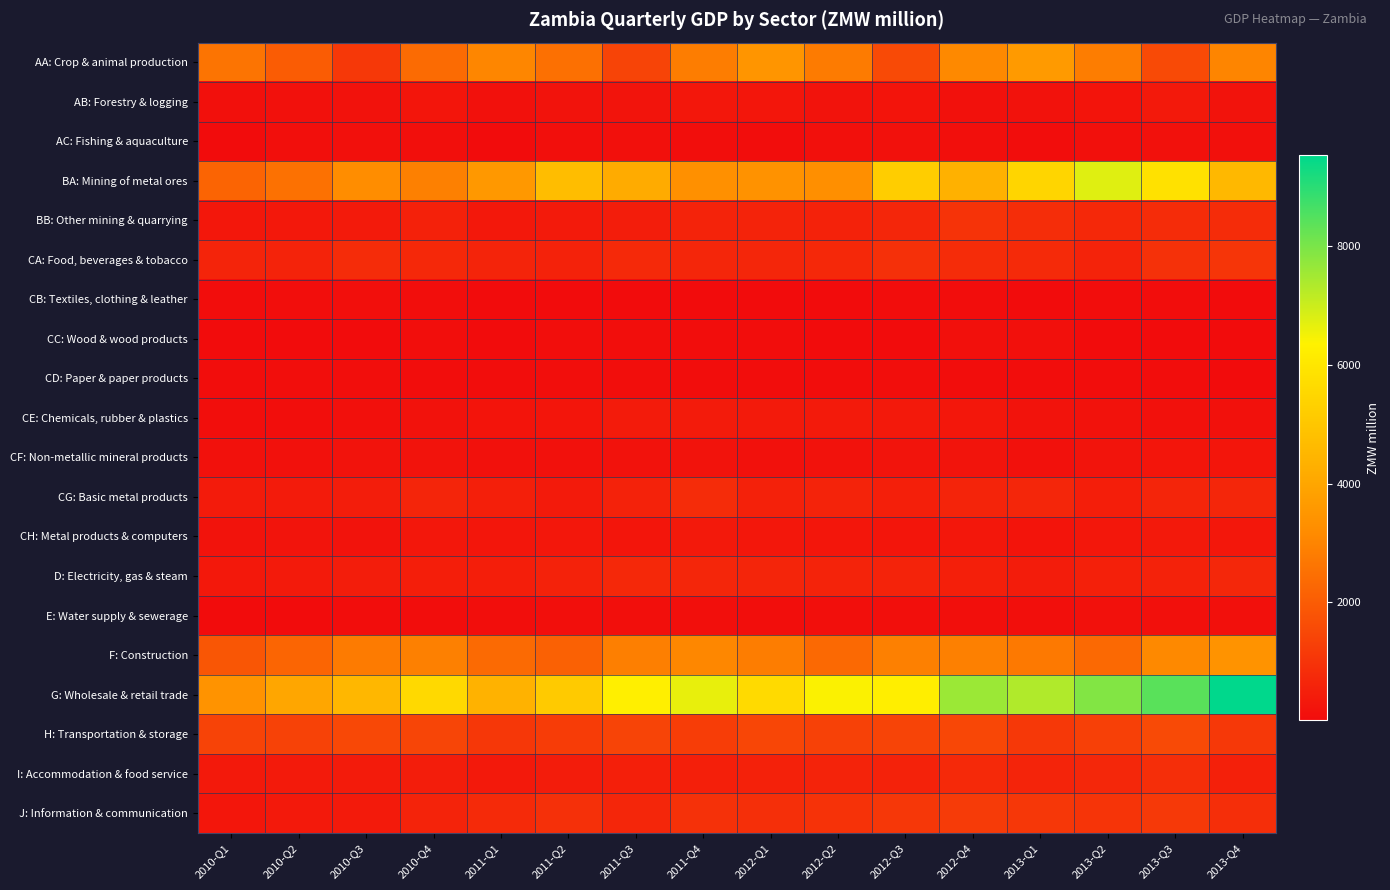

Reading left to right, extract all data points from this chart.

AA: Crop & animal production: 2010-Q1=2597.6	2010-Q2=1987.9	2010-Q3=1128.4	2010-Q4=2359.7	2011-Q1=3063.1	2011-Q2=2492.2	2011-Q3=1399.4	2011-Q4=2829.7	2012-Q1=3487.7	2012-Q2=2779.4	2012-Q3=1554.0	2012-Q4=3122.3	2013-Q1=3635.3	2013-Q2=2830.8	2013-Q3=1561.8	2013-Q4=3019.9
AB: Forestry & logging: 2010-Q1=117.8	2010-Q2=153.4	2010-Q3=181.3	2010-Q4=253.1	2011-Q1=140.1	2011-Q2=188.9	2011-Q3=221.2	2011-Q4=291.8	2012-Q1=277.3	2012-Q2=200.0	2012-Q3=240.6	2012-Q4=169.4	2013-Q1=187.2	2013-Q2=232.0	2013-Q3=347.7	2013-Q4=203.1
AC: Fishing & aquaculture: 2010-Q1=35.8	2010-Q2=110.2	2010-Q3=130.7	2010-Q4=102.8	2011-Q1=37.6	2011-Q2=113.5	2011-Q3=128.7	2011-Q4=95.3	2012-Q1=44.2	2012-Q2=120.5	2012-Q3=136.2	2012-Q4=105.0	2013-Q1=40.7	2013-Q2=123.0	2013-Q3=148.8	2013-Q4=118.8
BA: Mining of metal ores: 2010-Q1=2198.9	2010-Q2=2541.2	2010-Q3=3236.3	2010-Q4=2883.3	2011-Q1=3577.1	2011-Q2=4706.6	2011-Q3=4164.8	2011-Q4=3334.8	2012-Q1=3378.9	2012-Q2=3268.4	2012-Q3=5226.3	2012-Q4=4327.5	2013-Q1=5463.0	2013-Q2=6740.4	2013-Q3=5844.9	2013-Q4=4584.4
BB: Other mining & quarrying: 2010-Q1=316.7	2010-Q2=318.2	2010-Q3=375.2	2010-Q4=558.9	2011-Q1=330.2	2011-Q2=384.1	2011-Q3=439.4	2011-Q4=577.9	2012-Q1=614.1	2012-Q2=570.3	2012-Q3=668.9	2012-Q4=1002.5	2013-Q1=851.5	2013-Q2=717.0	2013-Q3=831.7	2013-Q4=827.7
CA: Food, beverages & tobacco: 2010-Q1=625.1	2010-Q2=613.9	2010-Q3=803.4	2010-Q4=714.6	2011-Q1=619.5	2011-Q2=560.2	2011-Q3=760.8	2011-Q4=678.5	2012-Q1=677.8	2012-Q2=721.4	2012-Q3=921.6	2012-Q4=822.7	2013-Q1=767.4	2013-Q2=604.5	2013-Q3=947.7	2013-Q4=1038.9
CB: Textiles, clothing & leather: 2010-Q1=53.5	2010-Q2=64.3	2010-Q3=105.1	2010-Q4=71.4	2011-Q1=27.7	2011-Q2=31.8	2011-Q3=38.9	2011-Q4=27.8	2012-Q1=22.7	2012-Q2=25.5	2012-Q3=53.7	2012-Q4=48.0	2013-Q1=33.2	2013-Q2=49.7	2013-Q3=50.4	2013-Q4=27.8
CC: Wood & wood products: 2010-Q1=21.1	2010-Q2=25.3	2010-Q3=28.9	2010-Q4=93.9	2011-Q1=31.6	2011-Q2=58.2	2011-Q3=58.8	2011-Q4=45.6	2012-Q1=44.6	2012-Q2=30.8	2012-Q3=27.8	2012-Q4=125.2	2013-Q1=117.1	2013-Q2=38.5	2013-Q3=39.0	2013-Q4=32.6
CD: Paper & paper products: 2010-Q1=48.5	2010-Q2=69.6	2010-Q3=71.5	2010-Q4=55.6	2011-Q1=40.8	2011-Q2=77.4	2011-Q3=74.7	2011-Q4=53.1	2012-Q1=51.7	2012-Q2=54.1	2012-Q3=61.3	2012-Q4=54.9	2013-Q1=43.7	2013-Q2=50.8	2013-Q3=46.1	2013-Q4=39.6
CE: Chemicals, rubber & plastics: 2010-Q1=67.1	2010-Q2=78.2	2010-Q3=125.3	2010-Q4=177.3	2011-Q1=232.2	2011-Q2=255.4	2011-Q3=394.8	2011-Q4=405.7	2012-Q1=377.8	2012-Q2=362.7	2012-Q3=336.5	2012-Q4=294.6	2013-Q1=195.6	2013-Q2=173.3	2013-Q3=157.0	2013-Q4=152.4
CF: Non-metallic mineral products: 2010-Q1=132.9	2010-Q2=147.7	2010-Q3=190.5	2010-Q4=192.0	2011-Q1=136.5	2011-Q2=142.6	2011-Q3=185.9	2011-Q4=196.4	2012-Q1=148.6	2012-Q2=174.7	2012-Q3=223.5	2012-Q4=215.8	2013-Q1=166.0	2013-Q2=208.2	2013-Q3=257.7	2013-Q4=246.7
CG: Basic metal products: 2010-Q1=397.5	2010-Q2=403.9	2010-Q3=447.7	2010-Q4=647.4	2011-Q1=487.1	2011-Q2=389.9	2011-Q3=570.4	2011-Q4=824.3	2012-Q1=545.6	2012-Q2=604.0	2012-Q3=503.1	2012-Q4=631.4	2013-Q1=669.2	2013-Q2=475.8	2013-Q3=637.1	2013-Q4=680.3
CH: Metal products & computers: 2010-Q1=191.6	2010-Q2=210.0	2010-Q3=206.0	2010-Q4=286.2	2011-Q1=265.0	2011-Q2=304.4	2011-Q3=252.1	2011-Q4=342.4	2012-Q1=292.5	2012-Q2=276.8	2012-Q3=259.9	2012-Q4=297.2	2013-Q1=232.0	2013-Q2=303.3	2013-Q3=345.5	2013-Q4=288.8
D: Electricity, gas & steam: 2010-Q1=334.2	2010-Q2=372.5	2010-Q3=449.3	2010-Q4=467.8	2011-Q1=470.7	2011-Q2=572.5	2011-Q3=716.7	2011-Q4=660.5	2012-Q1=637.5	2012-Q2=610.6	2012-Q3=580.5	2012-Q4=489.3	2013-Q1=426.1	2013-Q2=517.5	2013-Q3=569.9	2013-Q4=689.1
E: Water supply & sewerage: 2010-Q1=29.2	2010-Q2=37.2	2010-Q3=42.7	2010-Q4=51.0	2011-Q1=64.5	2011-Q2=96.6	2011-Q3=100.7	2011-Q4=101.5	2012-Q1=79.7	2012-Q2=100.8	2012-Q3=103.9	2012-Q4=108.0	2013-Q1=107.5	2013-Q2=142.5	2013-Q3=121.9	2013-Q4=127.7
F: Construction: 2010-Q1=1875.7	2010-Q2=2217.4	2010-Q3=2771.6	2010-Q4=2896.7	2011-Q1=2350.4	2011-Q2=2129.6	2011-Q3=2861.2	2011-Q4=3066.5	2012-Q1=2819.6	2012-Q2=2339.1	2012-Q3=2899.2	2012-Q4=2907.4	2013-Q1=2726.8	2013-Q2=2332.6	2013-Q3=3119.3	2013-Q4=3409.5
G: Wholesale & retail trade: 2010-Q1=3429.5	2010-Q2=4015.7	2010-Q3=4547.9	2010-Q4=5597.0	2011-Q1=4370.1	2011-Q2=5114.6	2011-Q3=6258.8	2011-Q4=6626.7	2012-Q1=5607.8	2012-Q2=6397.4	2012-Q3=6242.1	2012-Q4=7581.6	2013-Q1=7317.4	2013-Q2=7887.7	2013-Q3=8401.4	2013-Q4=9520.0
H: Transportation & storage: 2010-Q1=1377.7	2010-Q2=1373.8	2010-Q3=1514.1	2010-Q4=1440.3	2011-Q1=1089.4	2011-Q2=1213.0	2011-Q3=1410.1	2011-Q4=1230.2	2012-Q1=1467.2	2012-Q2=1322.0	2012-Q3=1394.5	2012-Q4=1483.2	2013-Q1=1129.4	2013-Q2=1309.7	2013-Q3=1549.8	2013-Q4=1110.9
I: Accommodation & food service: 2010-Q1=349.5	2010-Q2=387.7	2010-Q3=404.0	2010-Q4=458.3	2011-Q1=344.7	2011-Q2=417.8	2011-Q3=501.7	2011-Q4=500.8	2012-Q1=546.6	2012-Q2=589.7	2012-Q3=568.3	2012-Q4=742.8	2013-Q1=622.6	2013-Q2=695.0	2013-Q3=870.1	2013-Q4=507.6
J: Information & communication: 2010-Q1=278.1	2010-Q2=337.2	2010-Q3=382.0	2010-Q4=590.2	2011-Q1=777.9	2011-Q2=921.4	2011-Q3=688.0	2011-Q4=948.5	2012-Q1=891.5	2012-Q2=975.3	2012-Q3=1080.8	2012-Q4=1195.3	2013-Q1=1092.3	2013-Q2=1007.5	2013-Q3=1141.9	2013-Q4=864.5